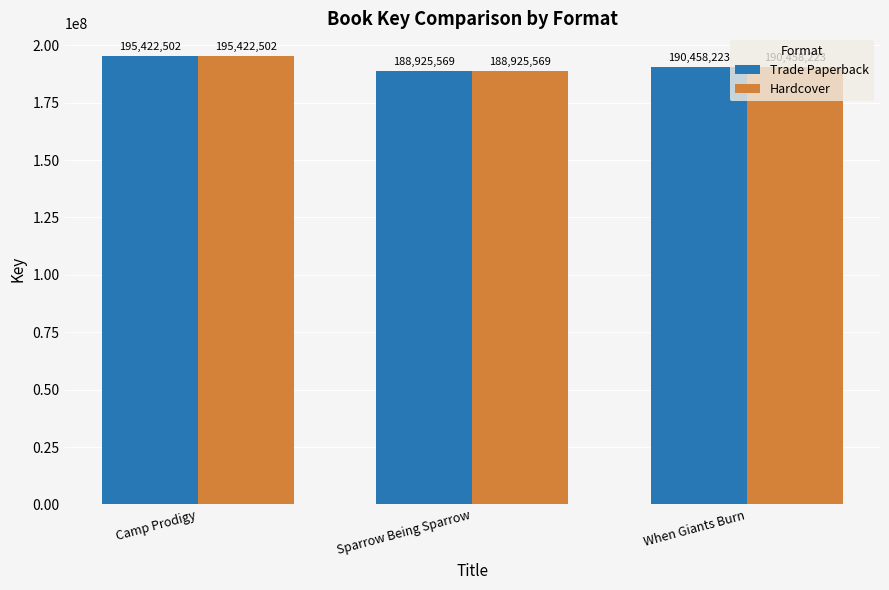

Read the Hardcover value at Sparrow Being Sparrow.

188925569